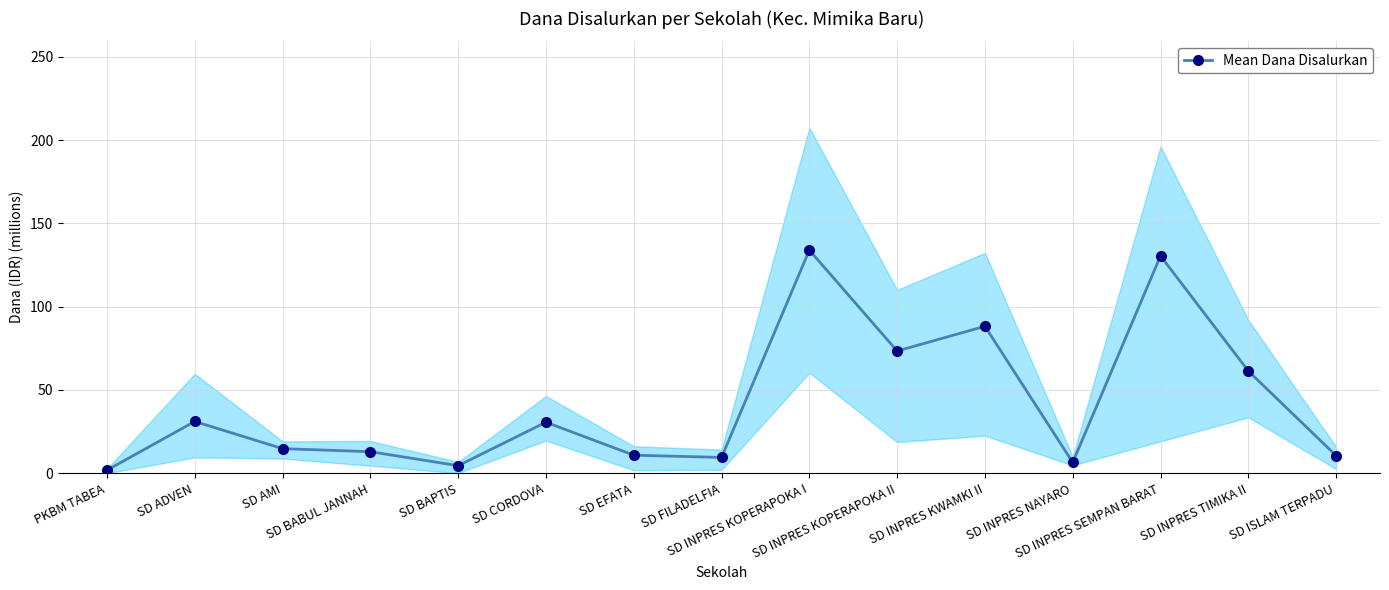

What is the sum of the values at SD AMI and SD INPRES SEMPAN BARAT?

145.2